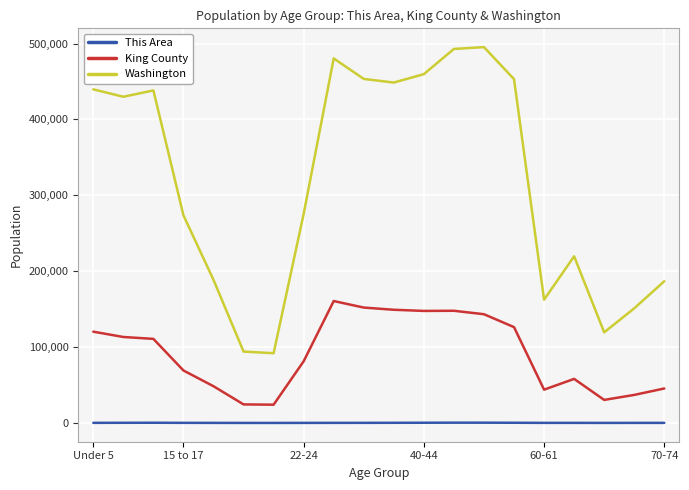

List the series in order of their overall mean, highest first.

Washington, King County, This Area